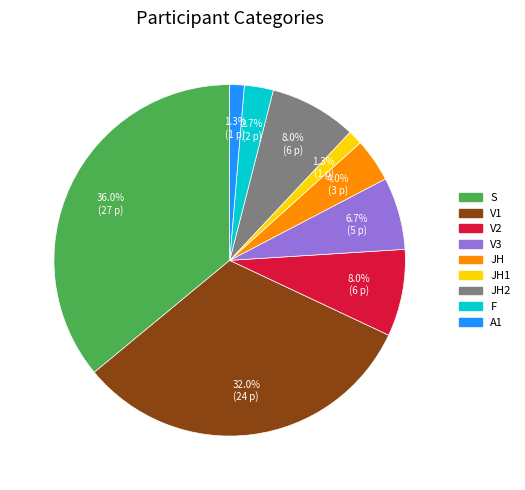

How many slices are in this pie chart?

9